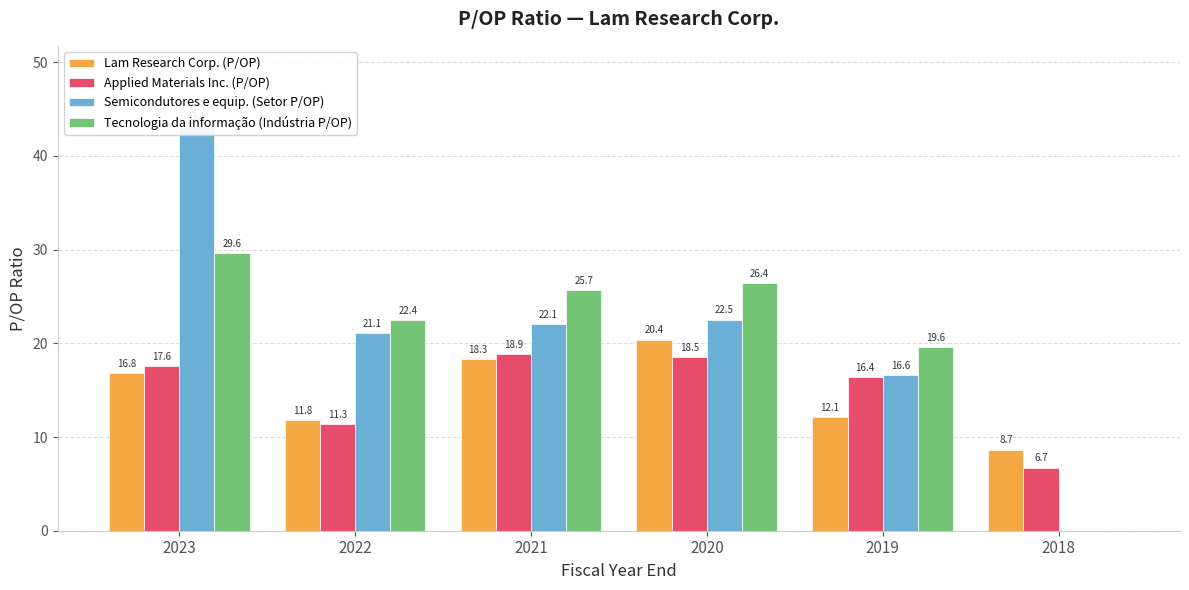

Which series changed the most between 2022 and 2020?

Lam Research Corp. (P/OP)